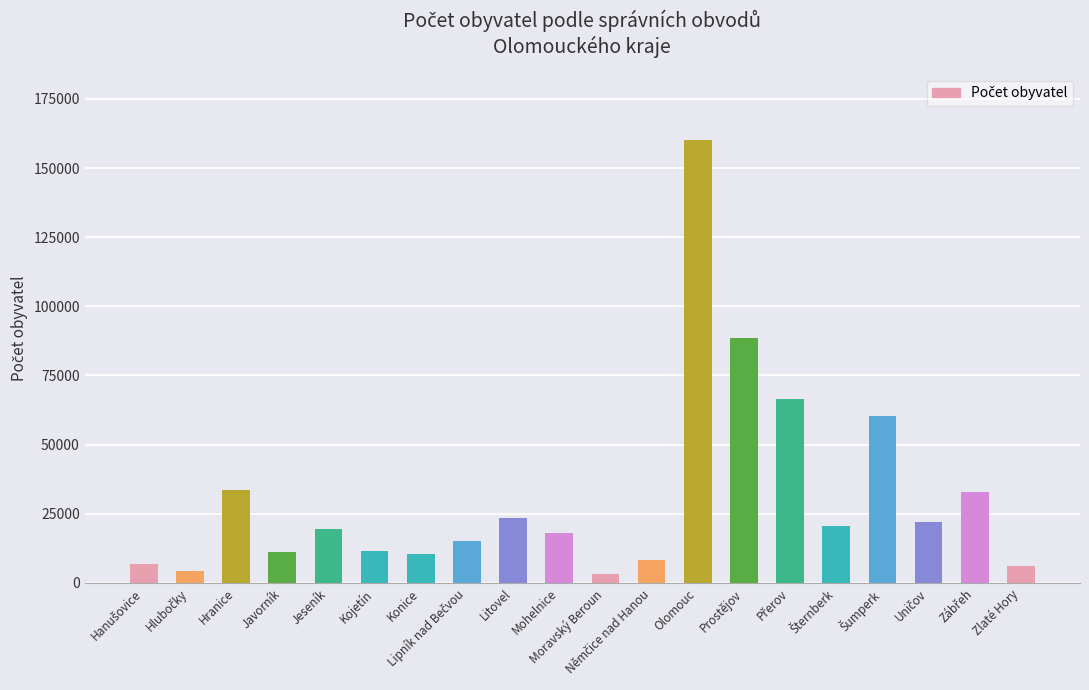

At which label is the value closest to 81569?

Prostějov